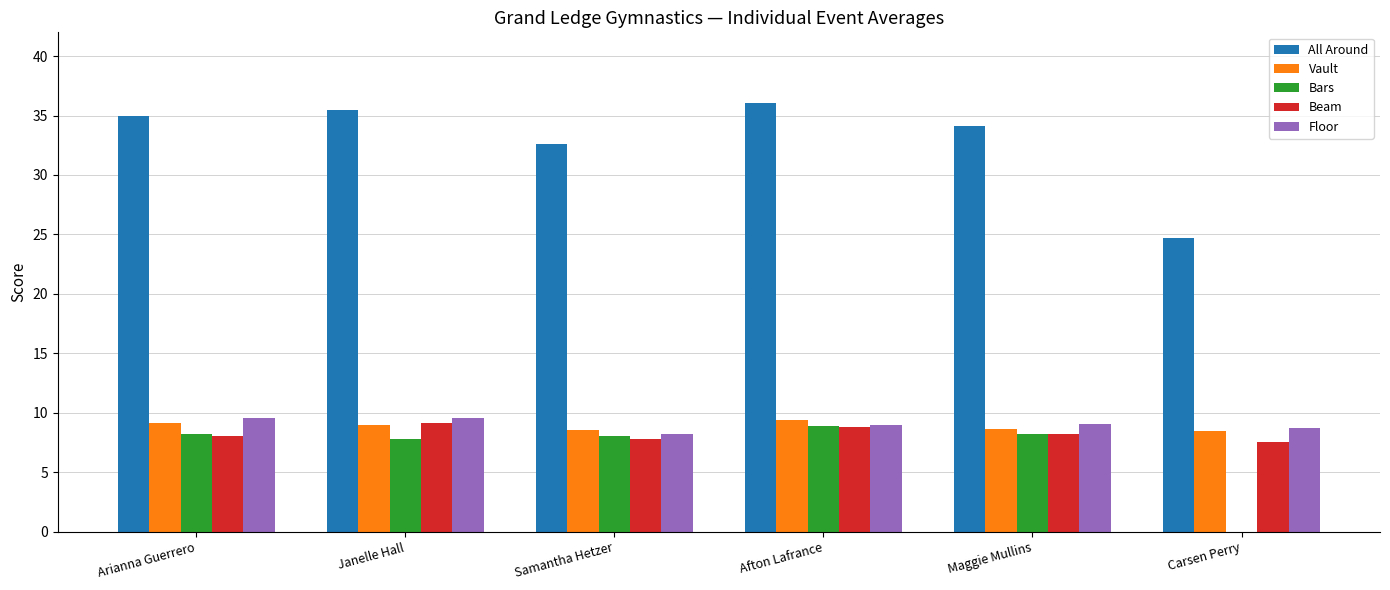

What is the sum of the Beam values at Carsen Perry and Samantha Hetzer?

15.3